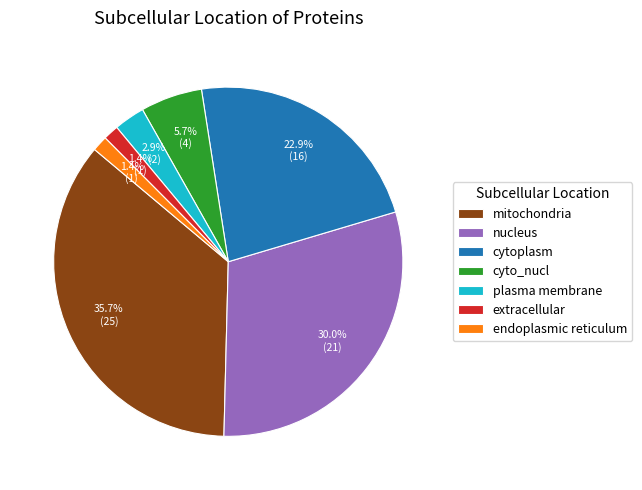

To the nearest percent, what portion does endoplasmic reticulum represent?

1%